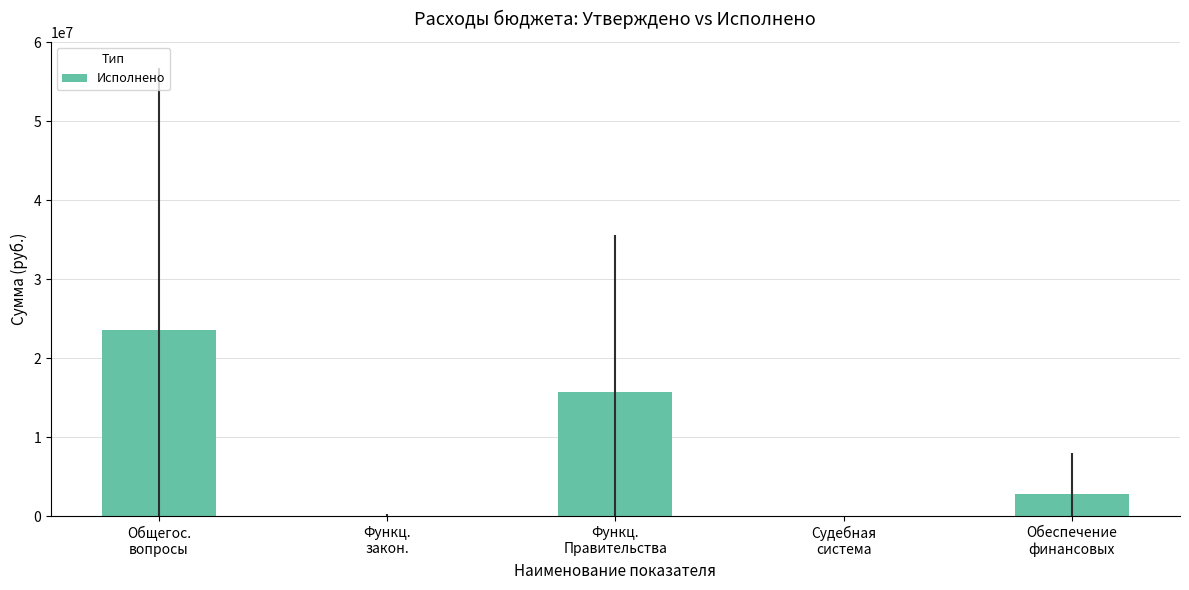

What is the change in value from Функц.
Правительства to Судебная
система?

-15779136.9